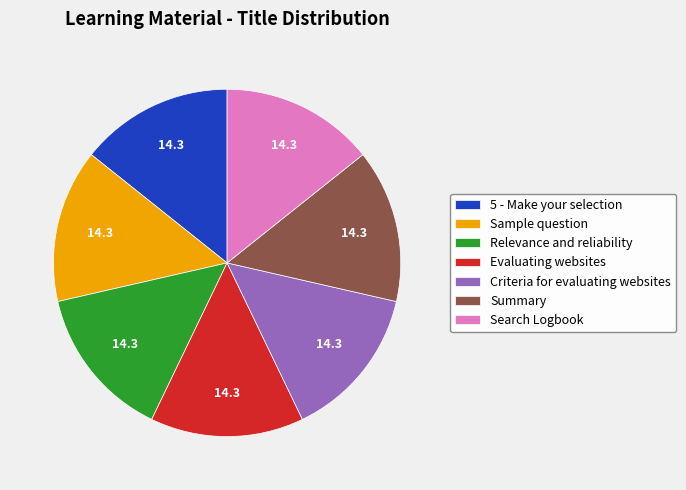

Is there a majority slice in this chart?

No